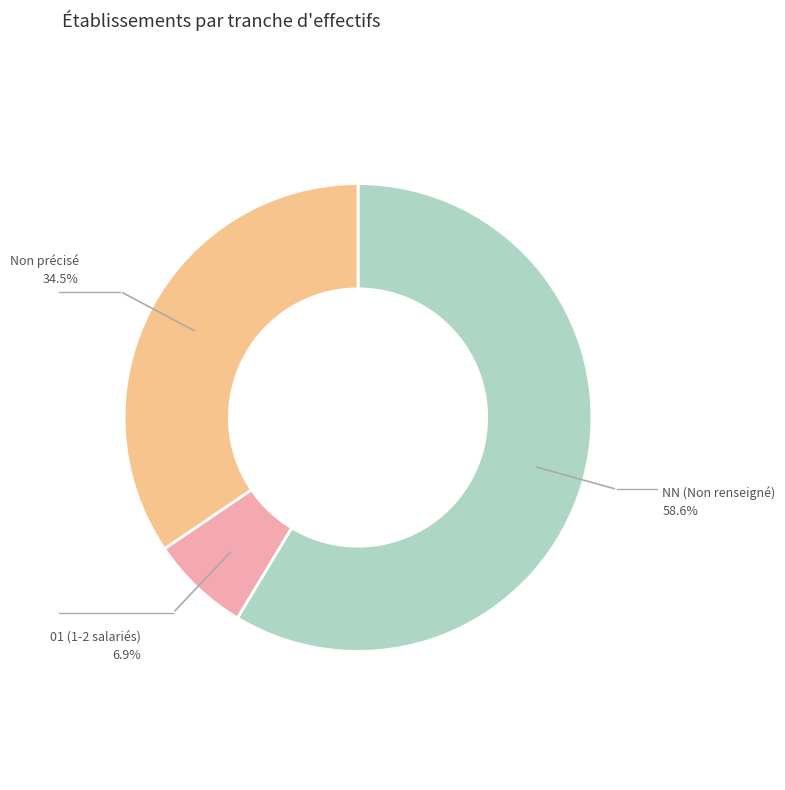

Is there any slice that represents more than half of the pie?

Yes